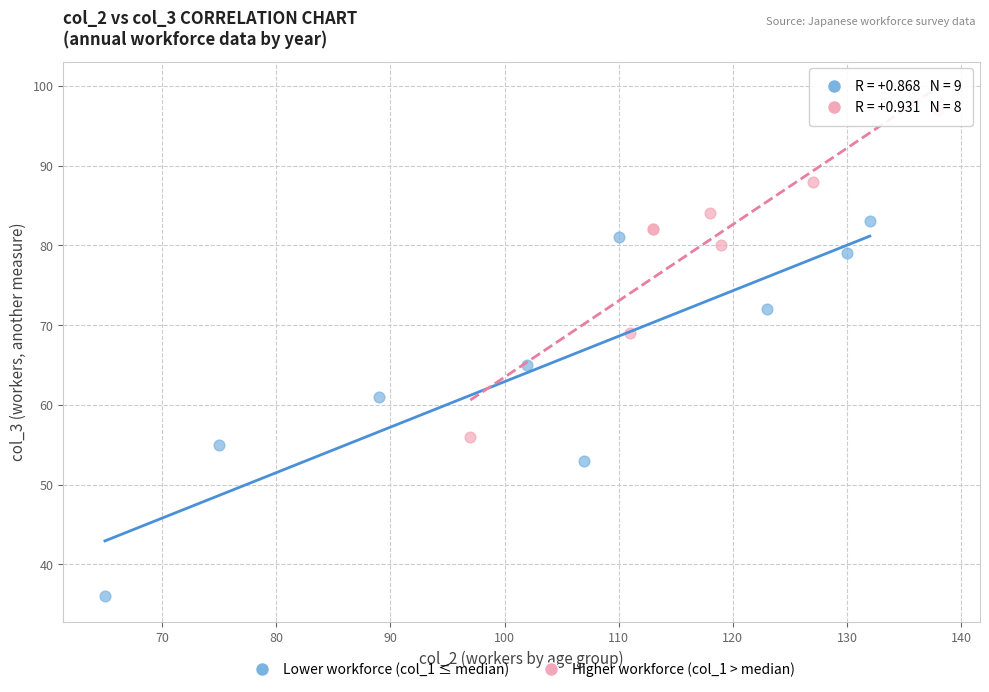

What are all the series names shown in the legend?

Lower workforce (col_1 ≤ median), Higher workforce (col_1 > median)